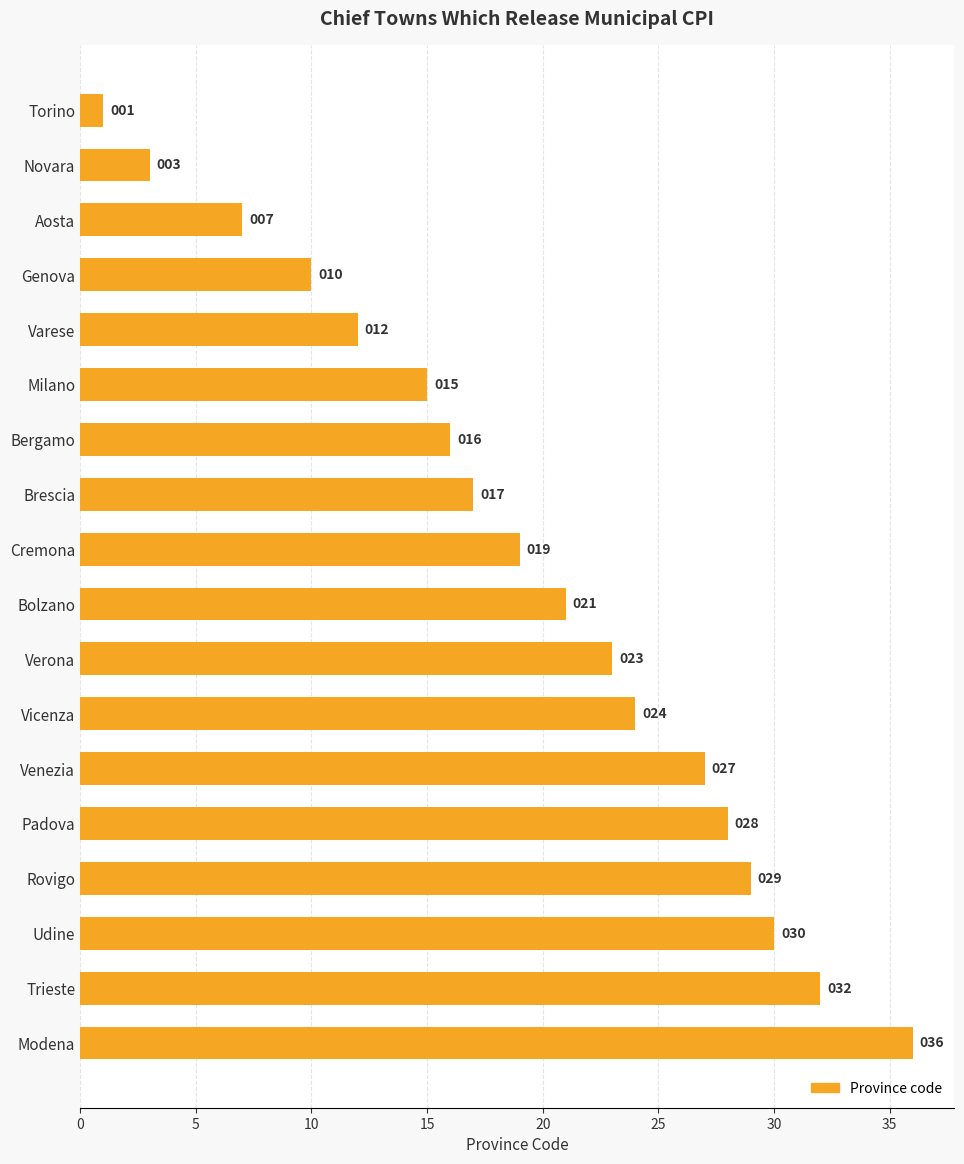

Are the bars horizontal?

Yes